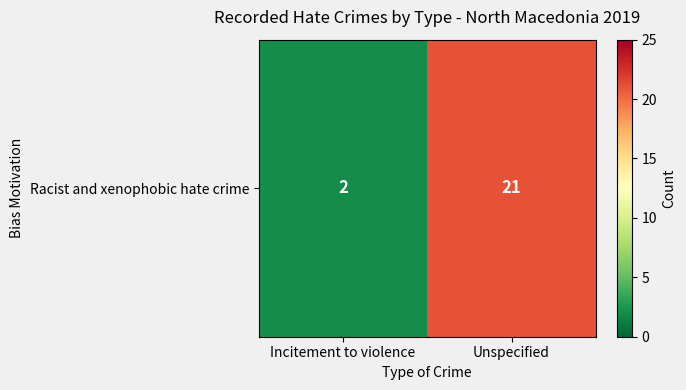

Which has a higher value, Incitement to violence or Unspecified?

Unspecified